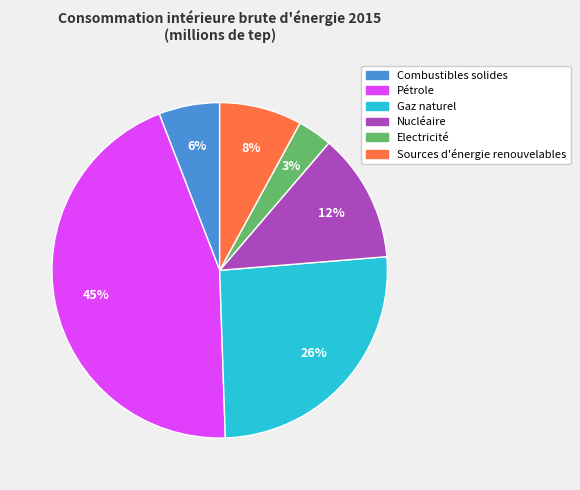

Rank the categories by value from highest to lowest.

Pétrole, Gaz naturel, Nucléaire, Sources d'énergie renouvelables, Combustibles solides, Electricité